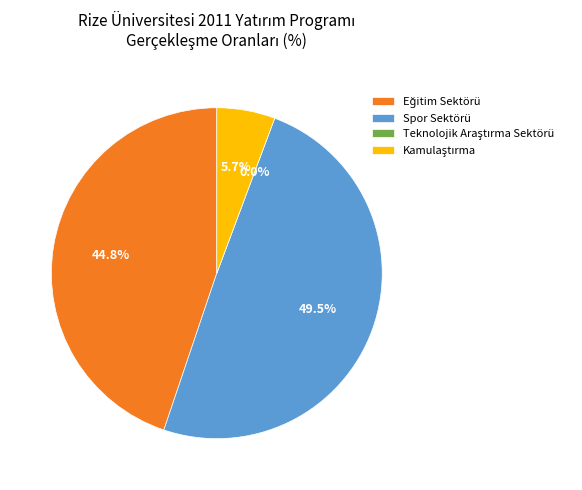

To the nearest percent, what is the combined percentage of Eğitim Sektörü and Teknolojik Araştırma Sektörü?

45%